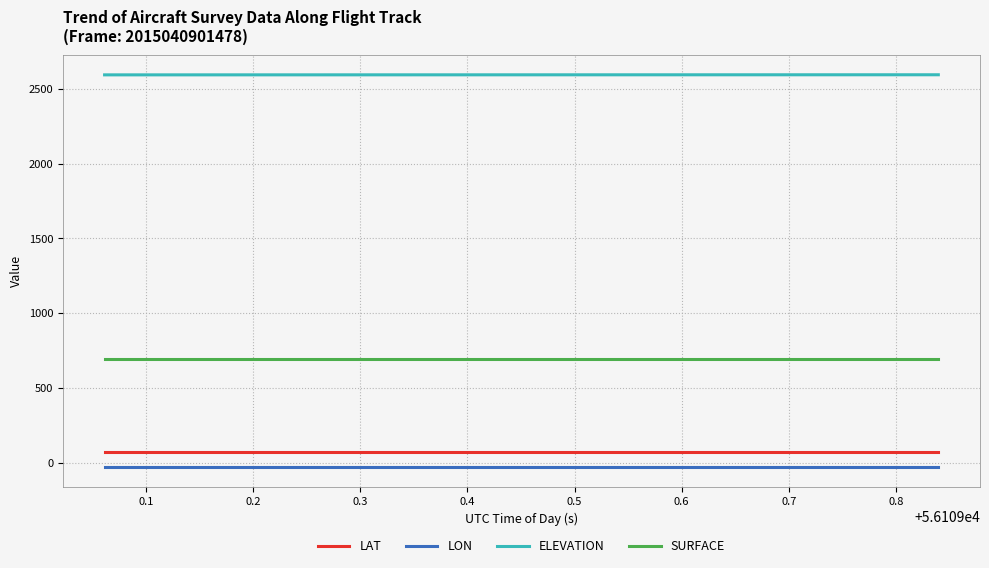

Which series has the largest total across all categories?

ELEVATION